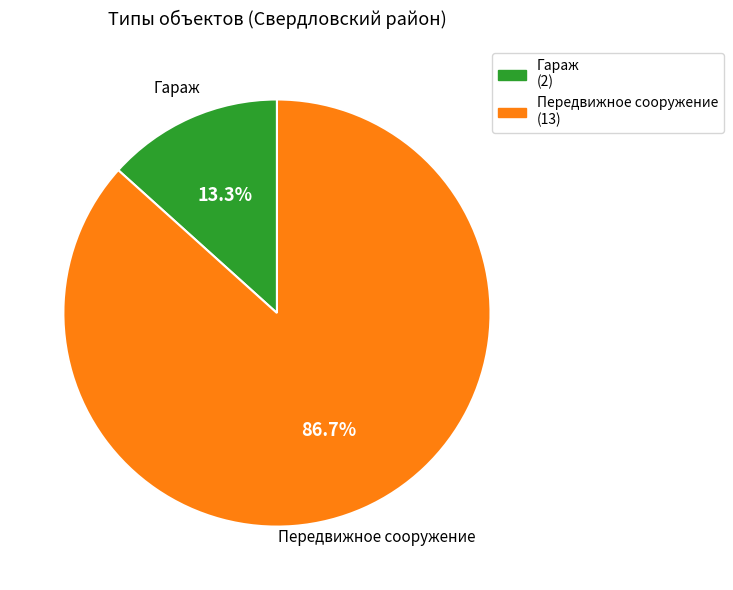

What percentage is the Гараж slice, to the nearest percent?

13%